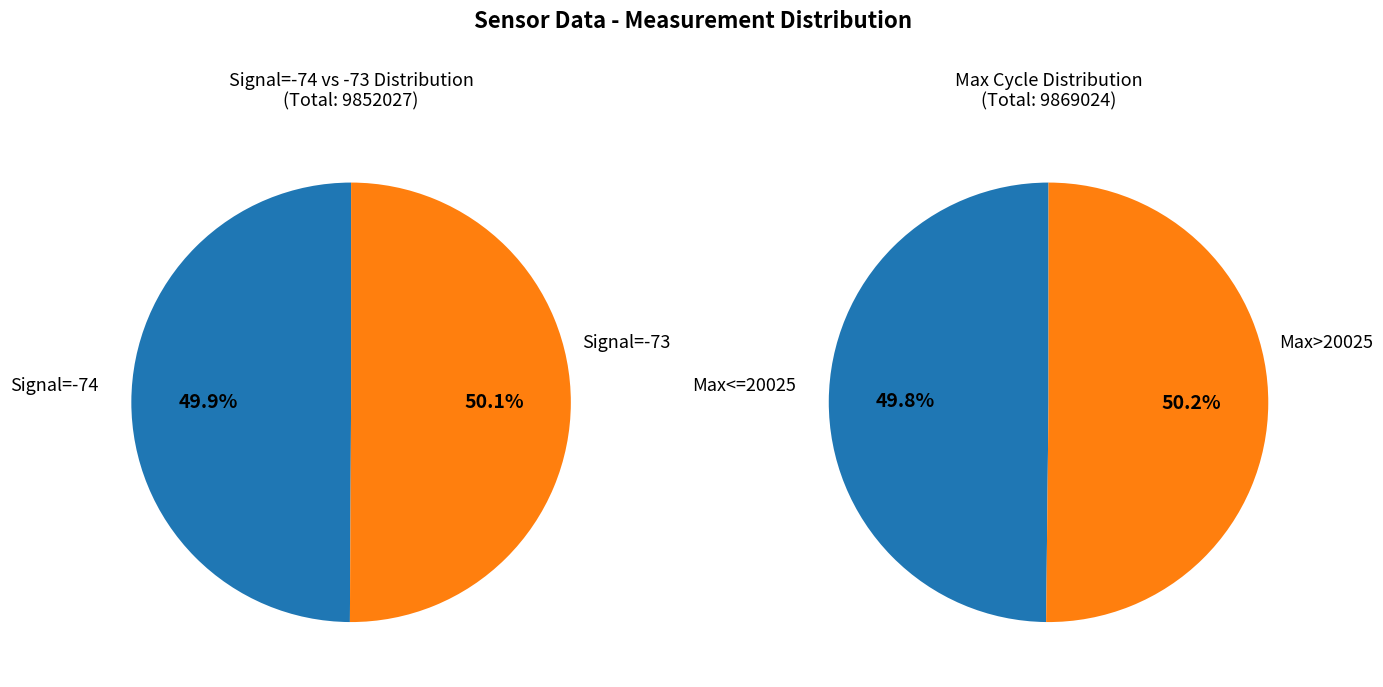

Is it true that Min_cycle=29 is 63% of the pie?

False